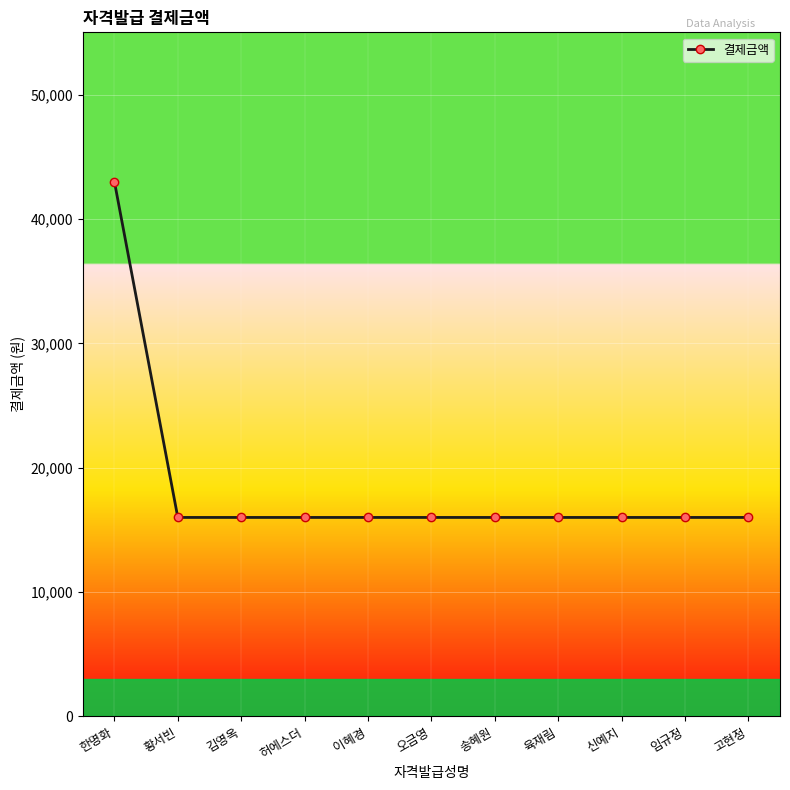

What is the minimum value shown in the chart?

16000